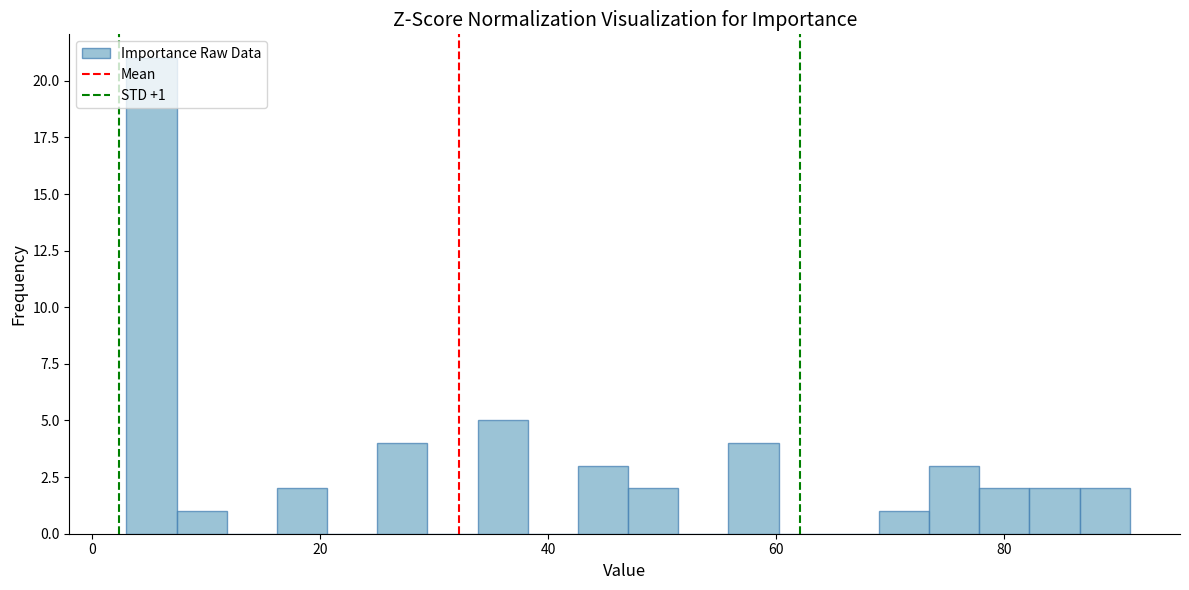

Read against the x-axis, roughly where is the centre of the tallest bar?

6